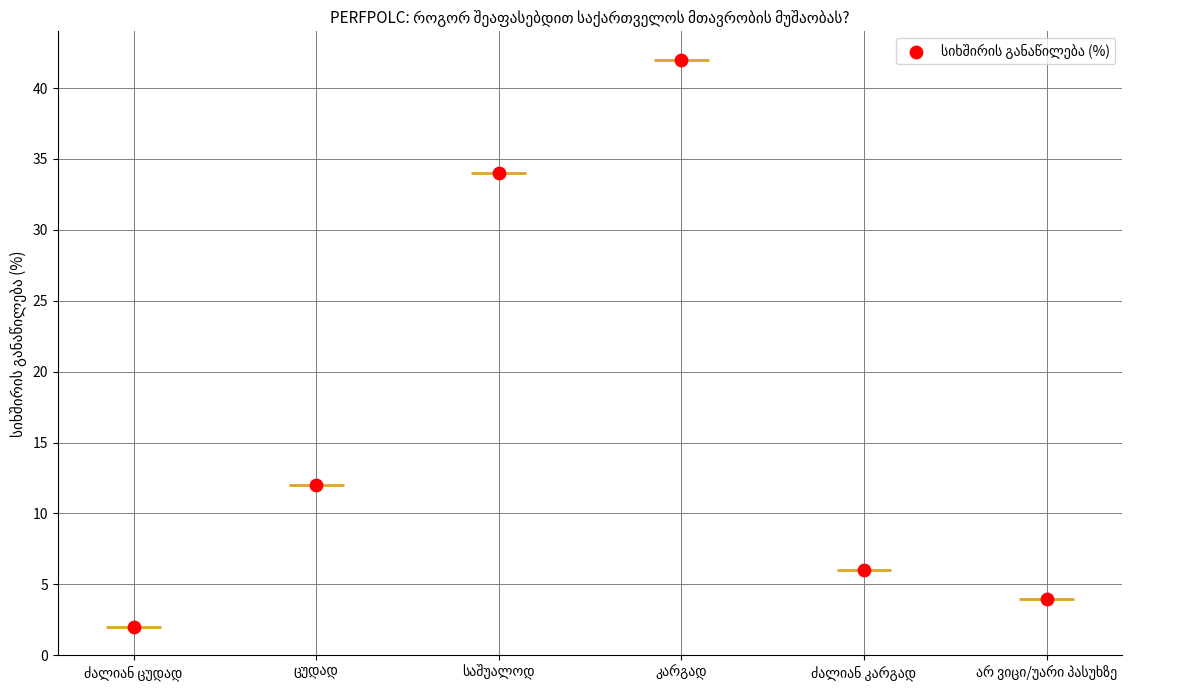

What is the change in value from ცუდად to კარგად?

+30